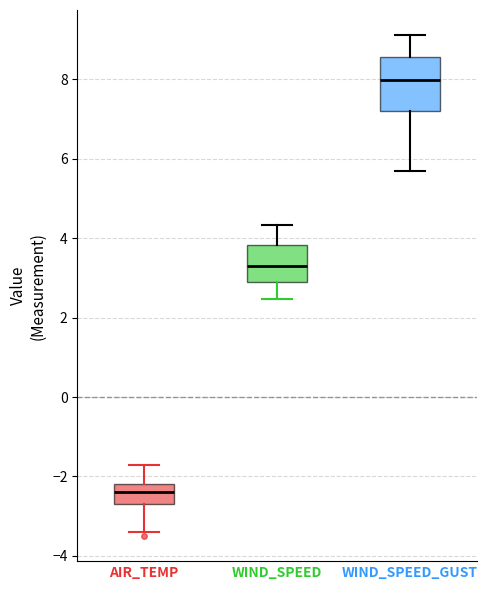

Which box's median line is the highest?

WIND_SPEED_GUST